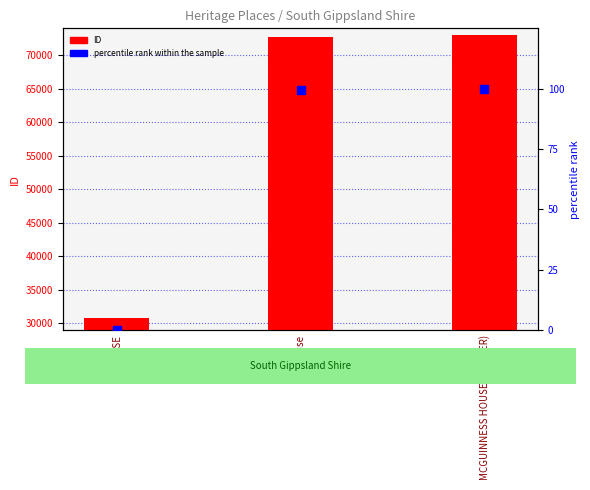

Which series contains the highest Y value?

ID